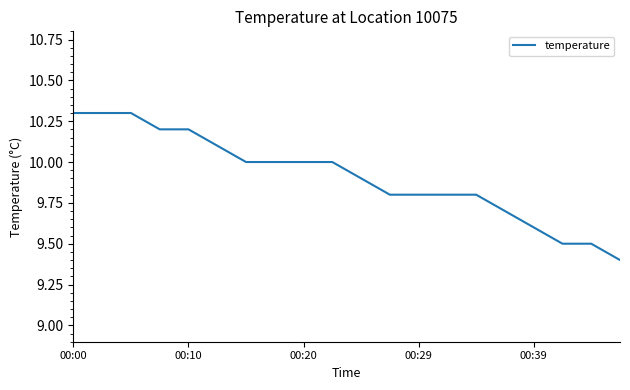

What is the greatest value displayed?

10.3